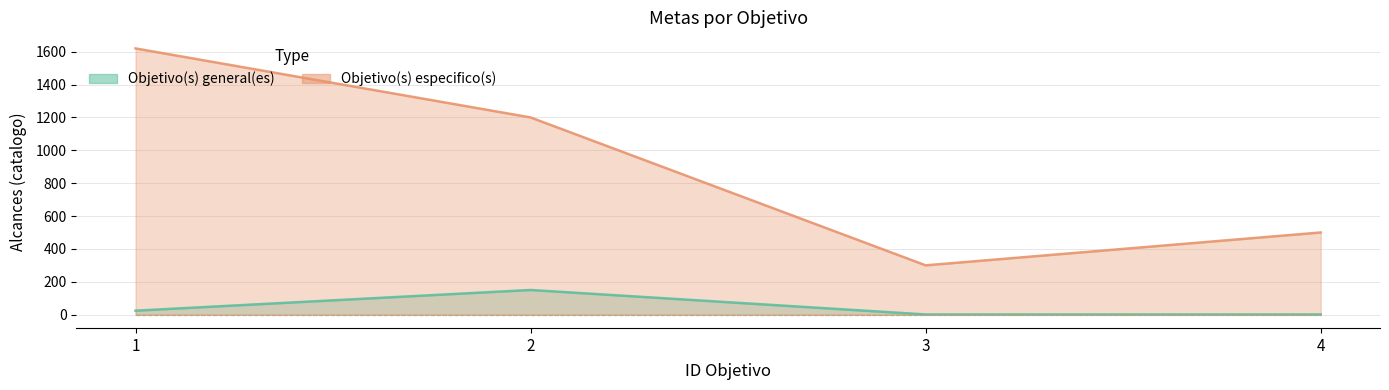

What is the sum of all Objetivo(s) general(es) values?

176